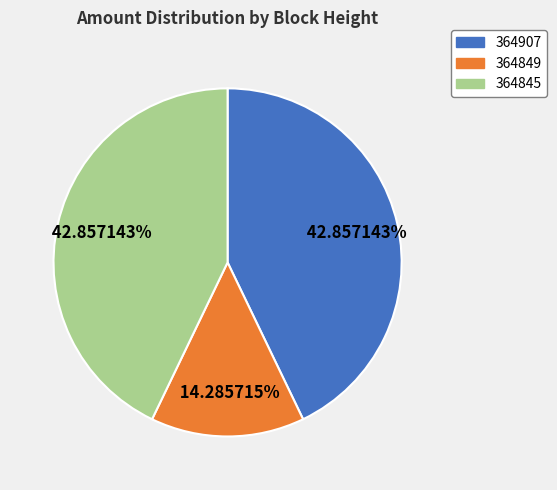

Does 364907 account for over 50% of the chart?

No